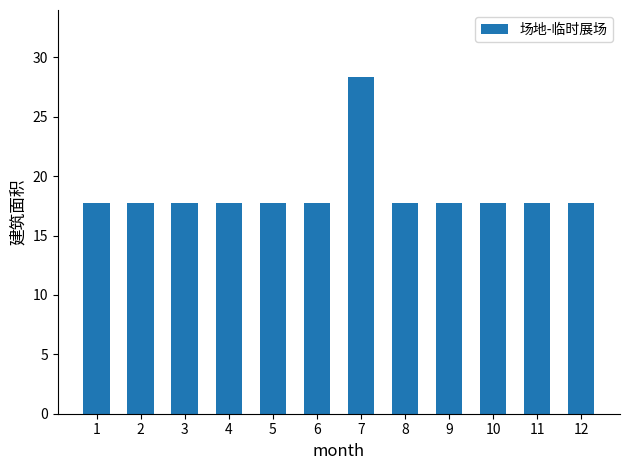

Is it true that the value at 4 is 17.7?

True